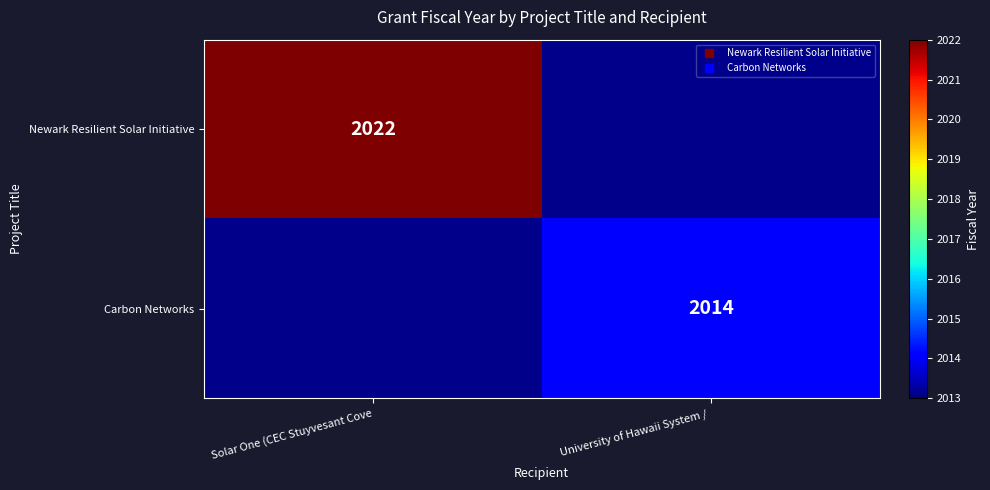

At which category does the chart reach its peak across all series?

Solar One (CEC Stuyvesant Cove